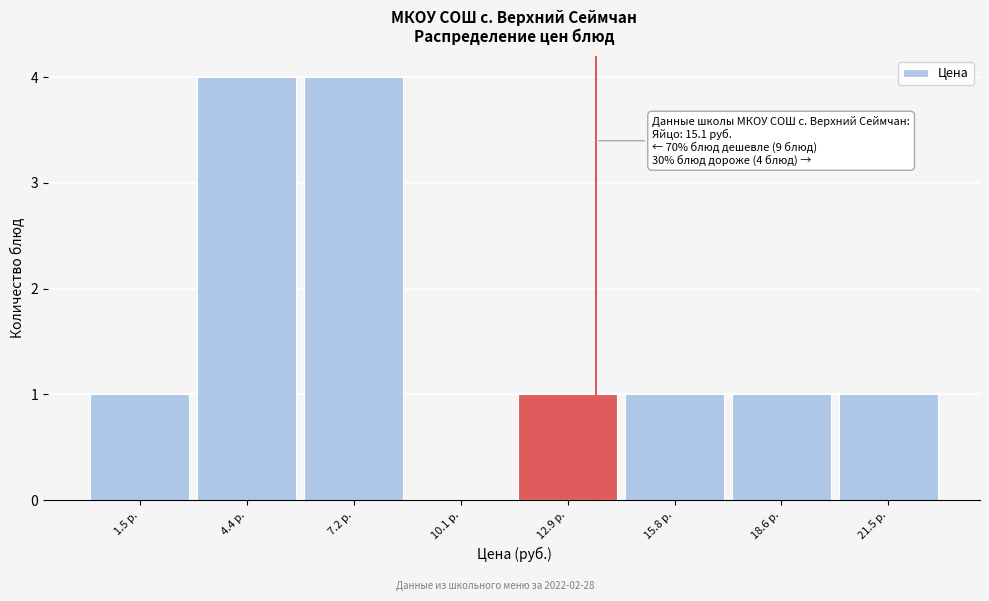

Reading left to right, transcribe all the data shown in this chart.

1.5 р.=1	4.4 р.=4	7.2 р.=4	10.1 р.=0	12.9 р.=1	15.8 р.=1	18.6 р.=1	21.5 р.=1